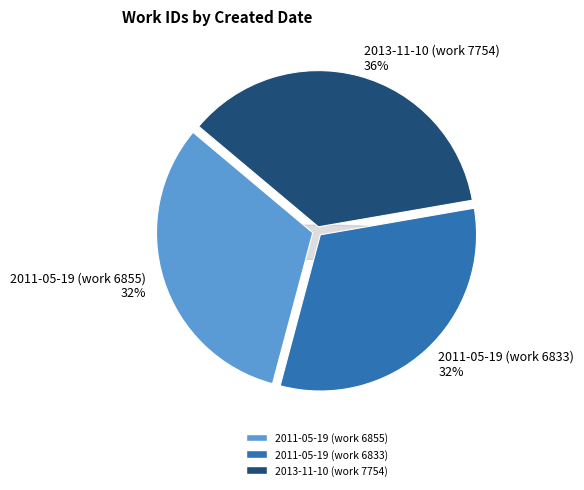

Is 2011-05-19 (work 6833) the majority of the pie?

No